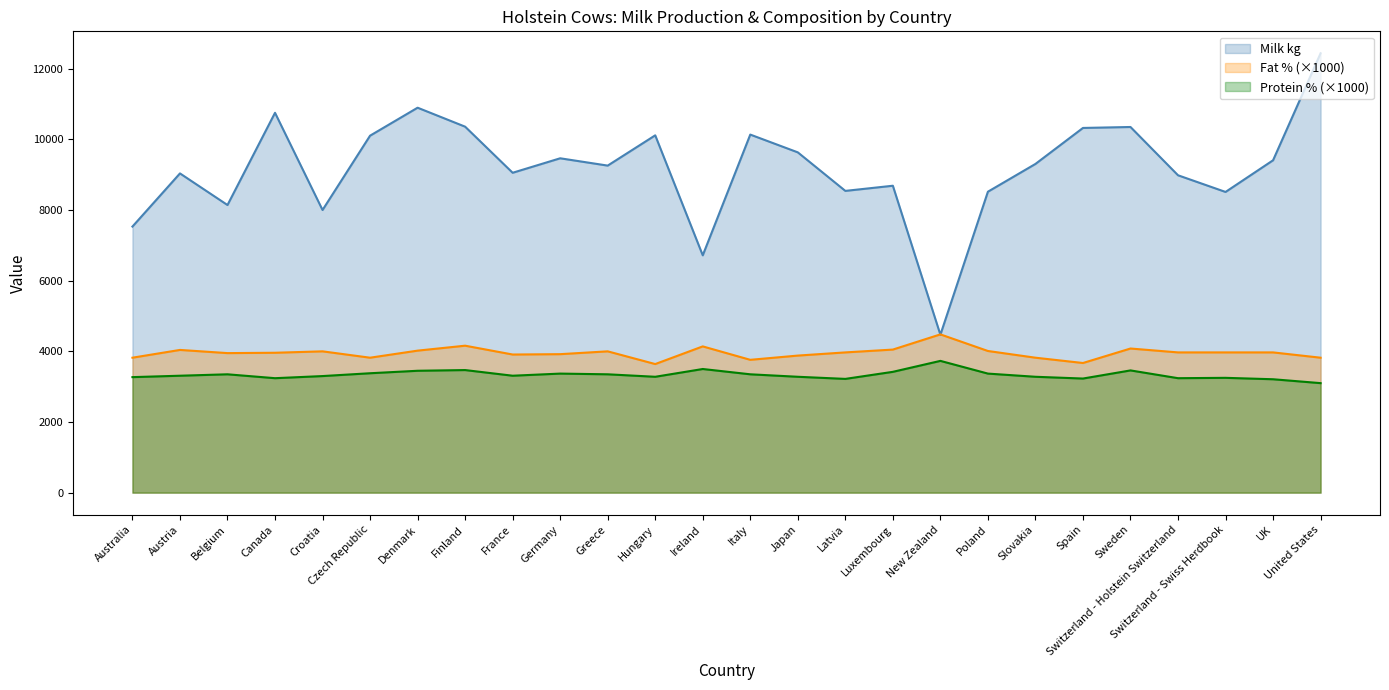

Reading left to right, list all the values displayed in this chart.

Milk kg: Australia=7532.0	Austria=9037.0	Belgium=8142.0	Canada=10753.0	Croatia=8001.0	Czech Republic=10105.0	Denmark=10897.0	Finland=10360.0	France=9055.0	Germany=9465.0	Greece=9258.0	Hungary=10115.0	Ireland=6718.0	Italy=10136.0	Japan=9633.0	Latvia=8542.0	Luxembourg=8688.0	New Zealand=4470.0	Poland=8519.0	Slovakia=9305.0	Spain=10324.0	Sweden=10351.0	Switzerland - Holstein Switzerland=8984.0	Switzerland - Swiss Herdbook=8512.0	UK=9409.0	United States=12437.0
Fat % (×1000): Australia=3820.0	Austria=4040.0	Belgium=3950.0	Canada=3960.0	Croatia=4000.0	Czech Republic=3820.0	Denmark=4020.0	Finland=4160.0	France=3910.0	Germany=3920.0	Greece=4000.0	Hungary=3640.0	Ireland=4140.0	Italy=3760.0	Japan=3880.0	Latvia=3970.0	Luxembourg=4050.0	New Zealand=4480.0	Poland=4010.0	Slovakia=3820.0	Spain=3670.0	Sweden=4080.0	Switzerland - Holstein Switzerland=3970.0	Switzerland - Swiss Herdbook=3970.0	UK=3970.0	United States=3820.0
Protein % (×1000): Australia=3270.0	Austria=3310.0	Belgium=3350.0	Canada=3240.0	Croatia=3300.0	Czech Republic=3380.0	Denmark=3450.0	Finland=3470.0	France=3310.0	Germany=3370.0	Greece=3350.0	Hungary=3280.0	Ireland=3500.0	Italy=3350.0	Japan=3280.0	Latvia=3220.0	Luxembourg=3420.0	New Zealand=3730.0	Poland=3370.0	Slovakia=3280.0	Spain=3230.0	Sweden=3460.0	Switzerland - Holstein Switzerland=3240.0	Switzerland - Swiss Herdbook=3250.0	UK=3210.0	United States=3100.0